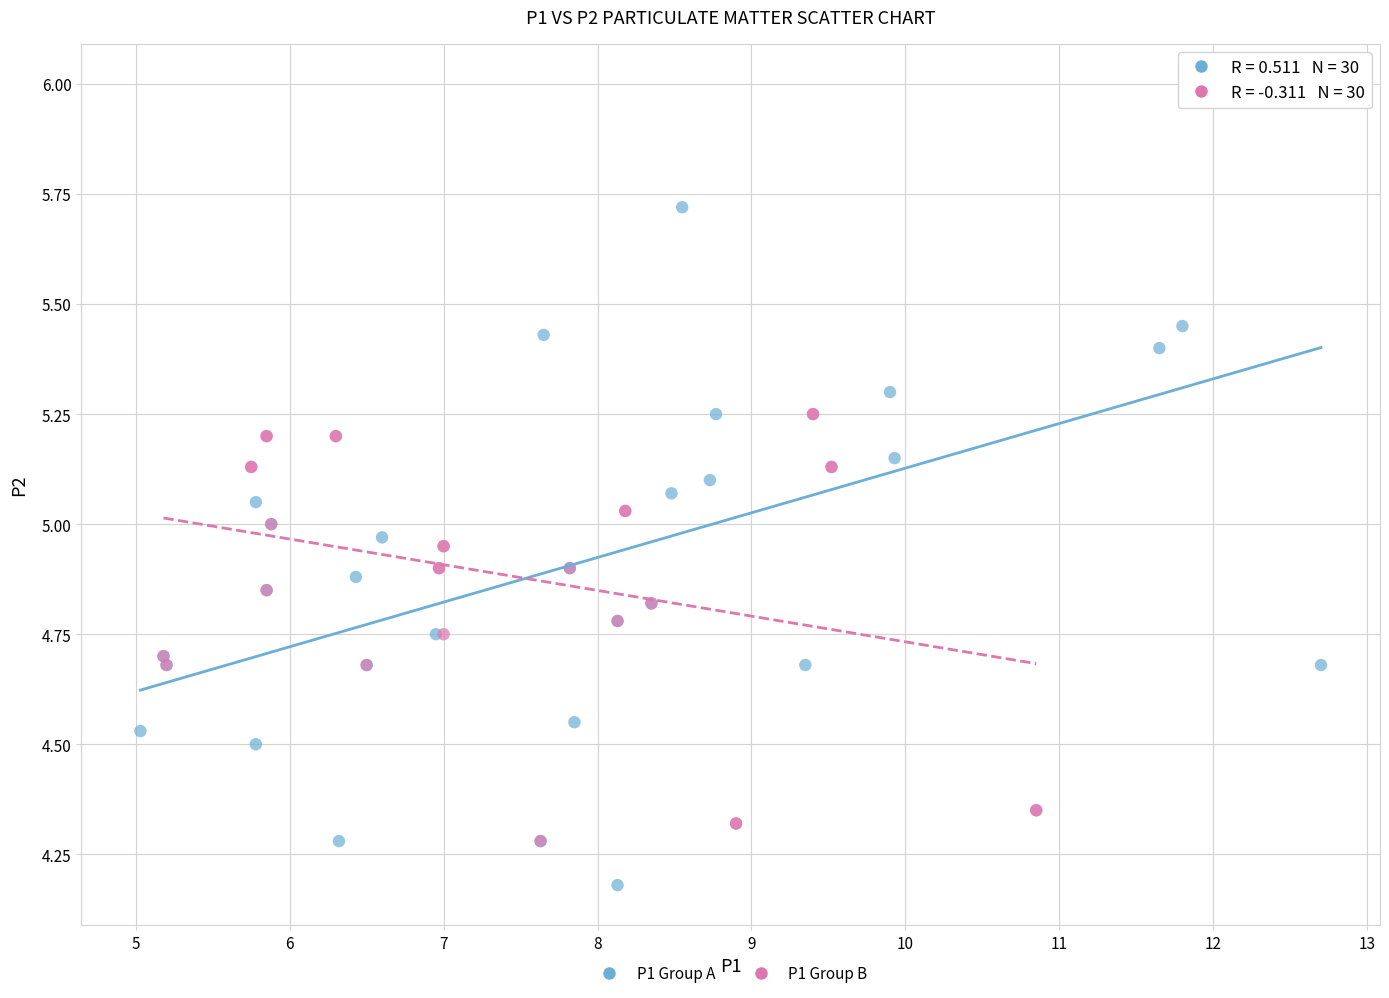

Which series reaches the maximum Y coordinate?

P1 Group A